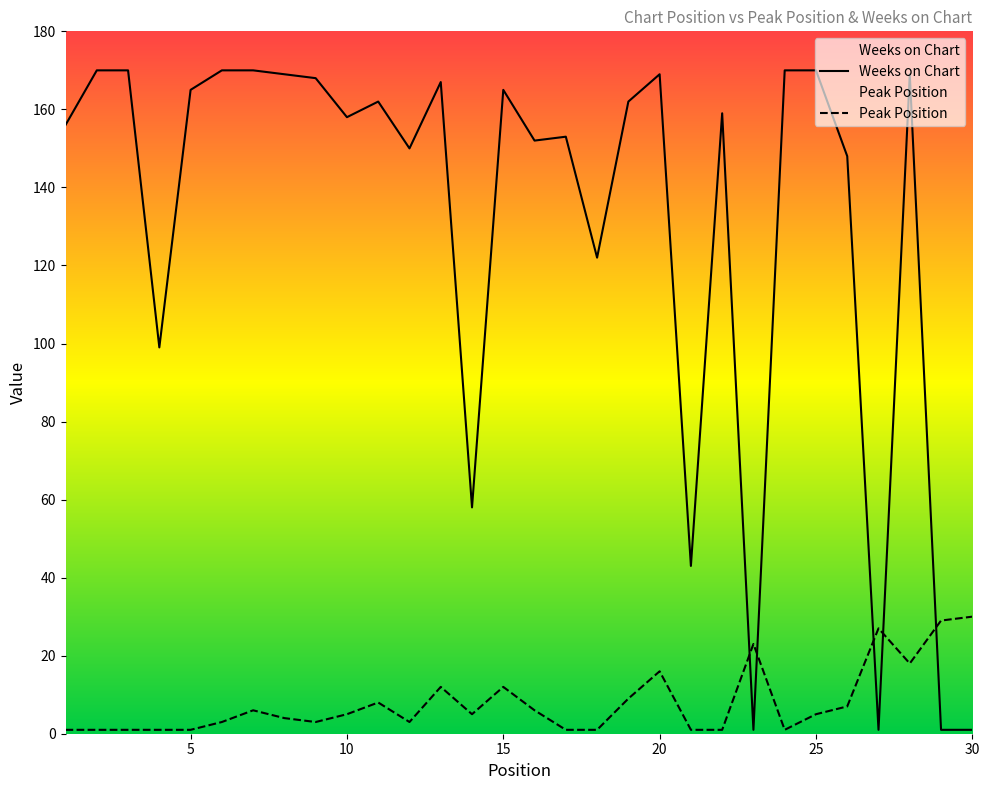

List the series in order of their peak value, highest first.

Weeks on Chart, Peak Position